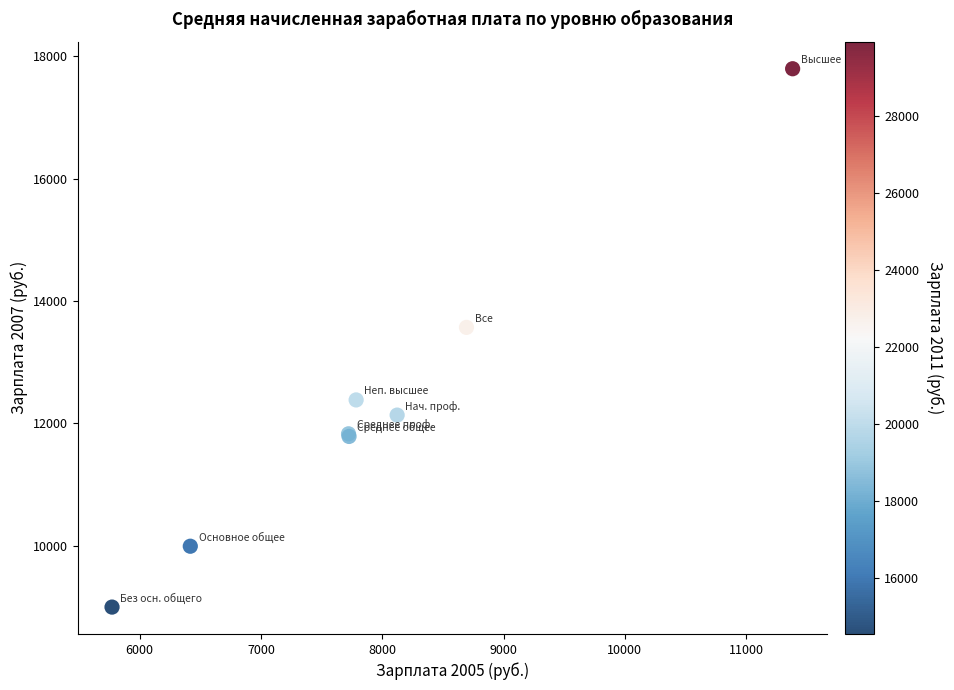

What Y value in the scatter plot is closest to 13398?

13570